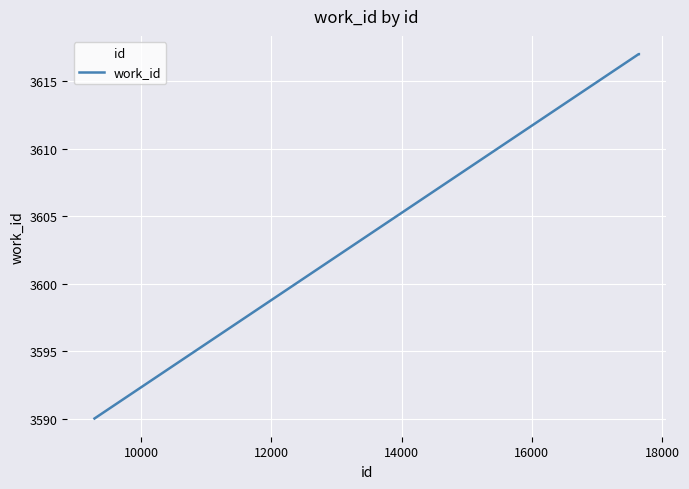

What is the smallest value displayed?

3590